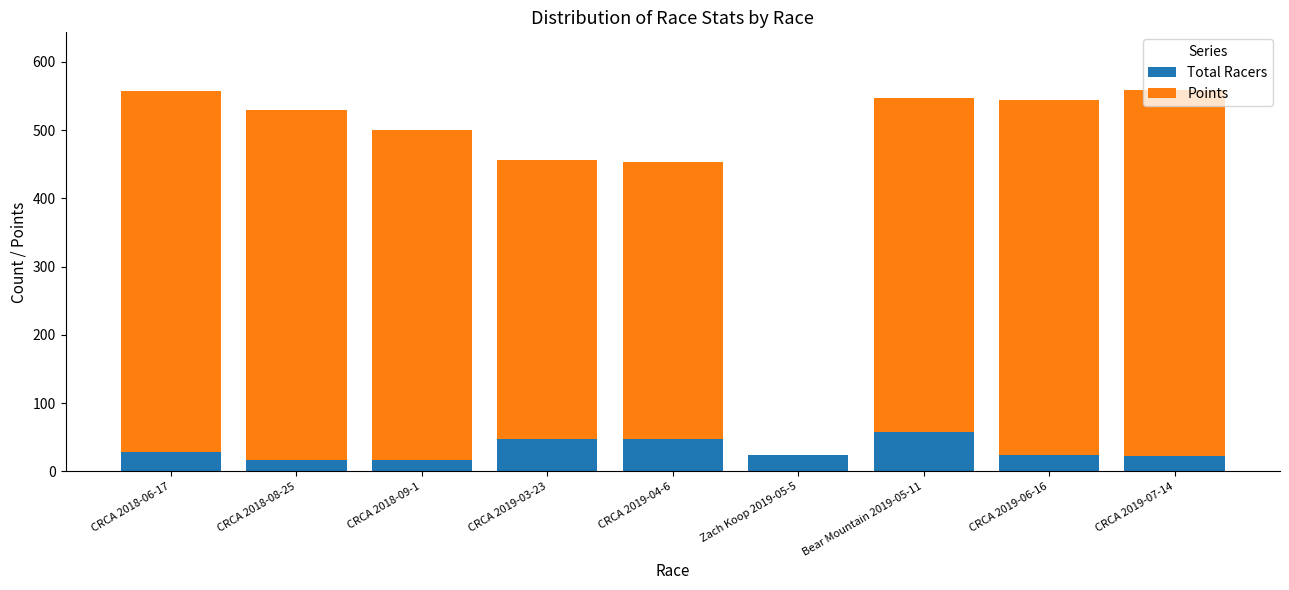

What is the approximate value of Total Racers at CRCA 2018-08-25?

17.0